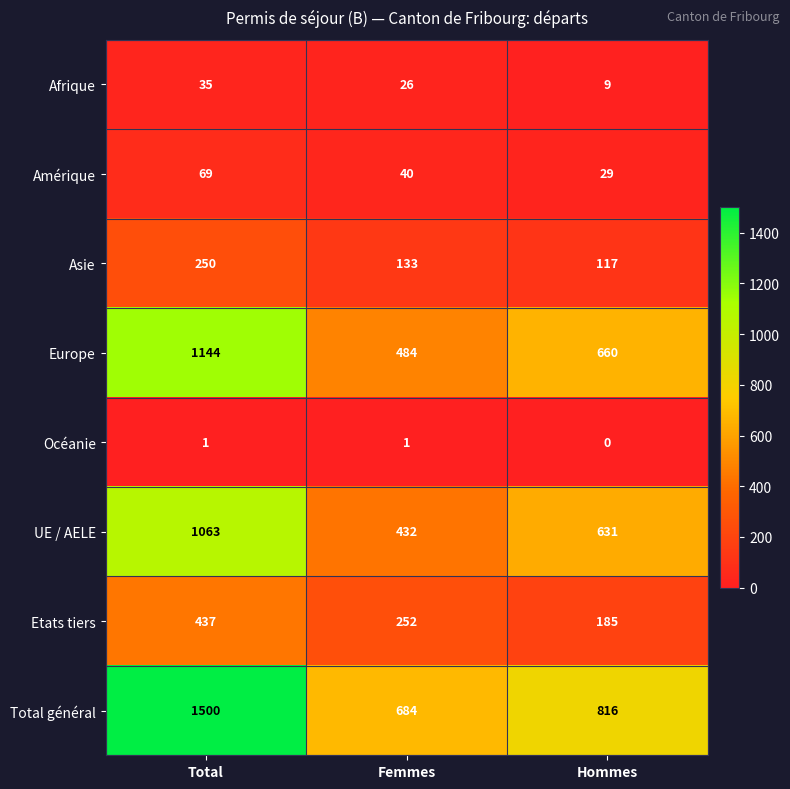

The Afrique series shows 35 at Total. True or false?

True